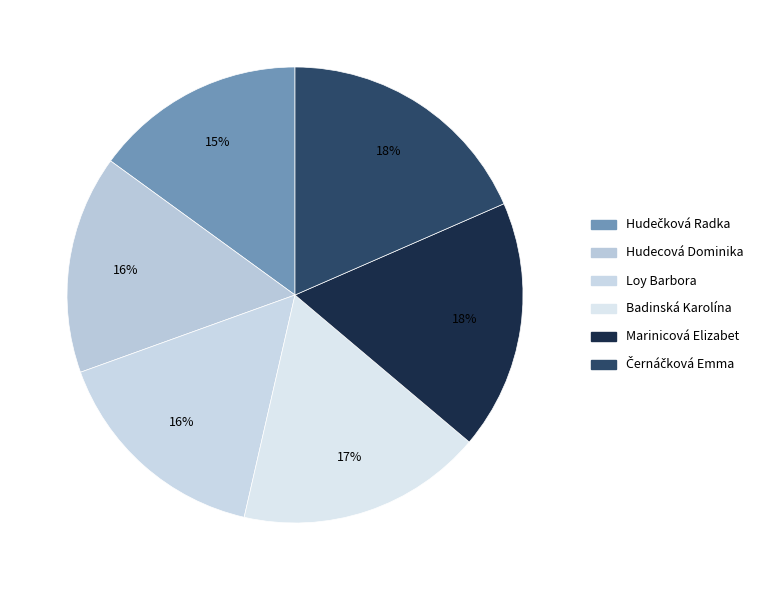

Which slice is the largest?

Černáčková Emma